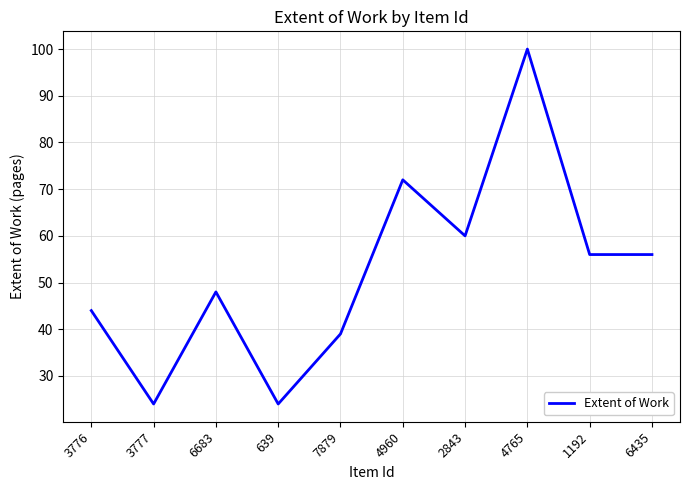

What is the minimum value shown in the chart?

24